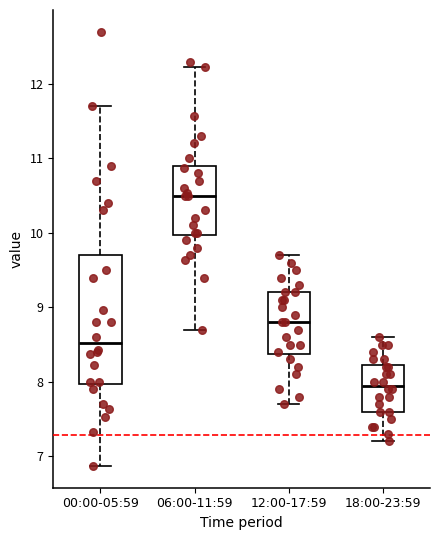

Reading left to right, transcribe this box plot: for each box, give where its median line is, the range the box spans, and where its two whiskers end, as read against the y-axis. The values are not printed on the chart, so give them approximately, as read against the axis.

00:00-05:59: median 8.5, box 8.0 to 9.7, whiskers 6.9 to 11.7
06:00-11:59: median 10.5, box 10.0 to 10.9, whiskers 8.7 to 12.2
12:00-17:59: median 8.8, box 8.4 to 9.2, whiskers 7.7 to 9.7
18:00-23:59: median 8.0, box 7.6 to 8.2, whiskers 7.2 to 8.6